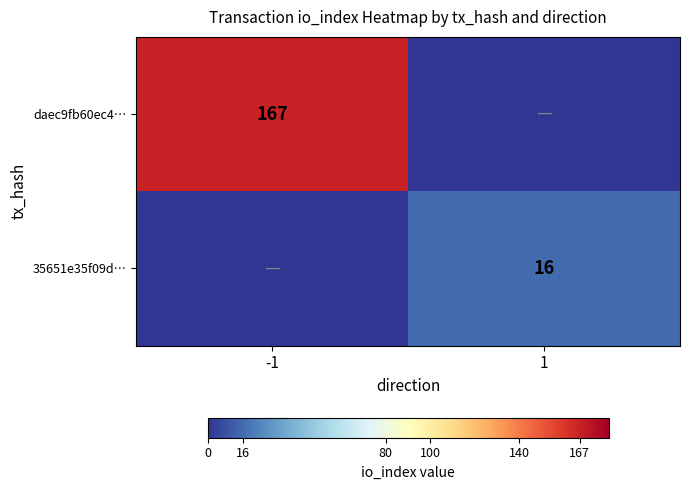

Which label corresponds to the largest value in the chart?

-1